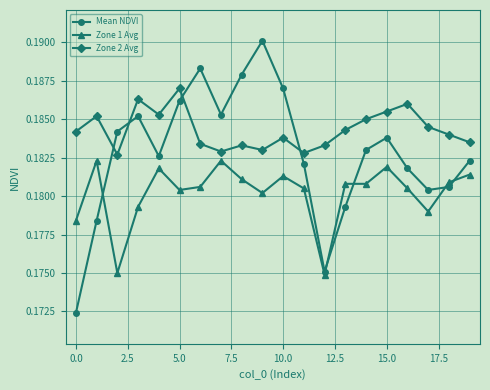

True or false: Mean NDVI has more than 1 points higher than both neighbors.

True